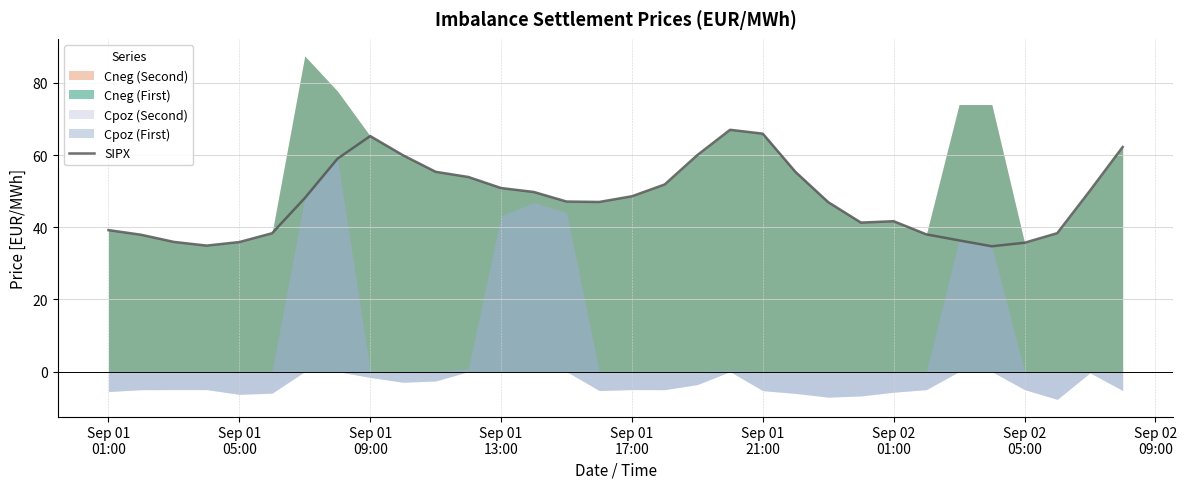

Reading right to left, transcribe all the data shown in this chart.

62.2	50.1	38.4	35.7	34.7	36.4	38.0	41.7	41.3	47.0	55.3	65.9	67.0	60.0	51.8	48.6	47.0	47.1	49.8	50.9	53.9	55.4	60.0	65.3	59.0	48.1	38.3	35.9	34.9	35.9	37.9	39.2